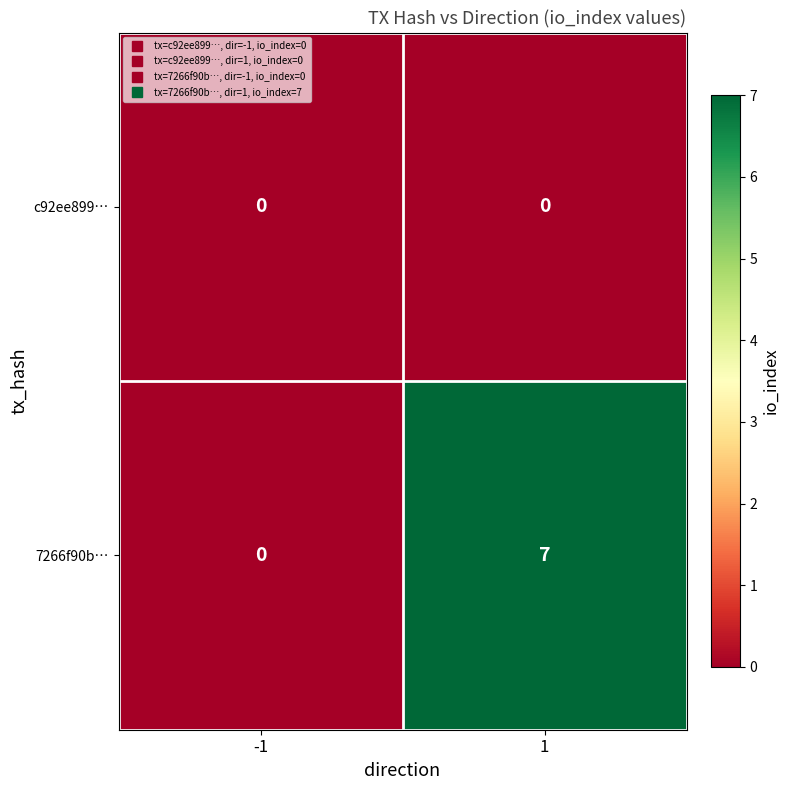

What is the total value across all series at 1?

7